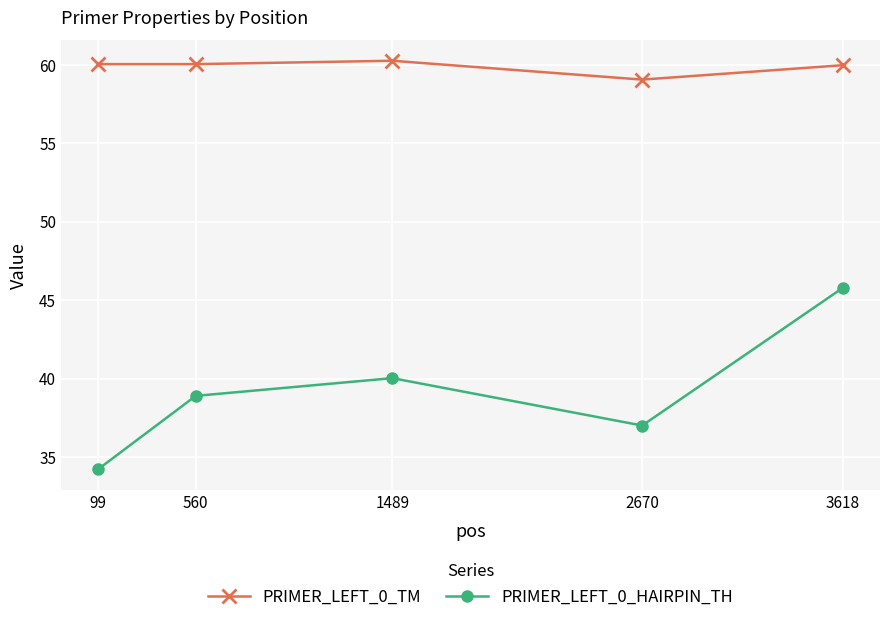

True or false: PRIMER_LEFT_0_HAIRPIN_TH has a value of 45.8 at 3618.

True